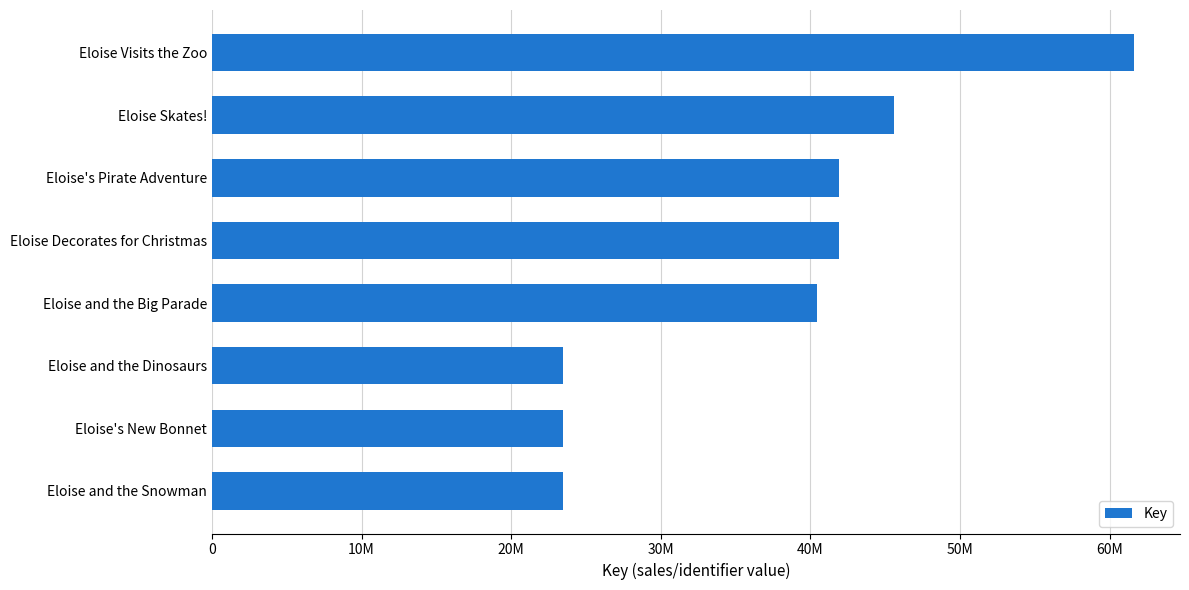

Which label corresponds to the largest value in the chart?

Eloise Visits the Zoo